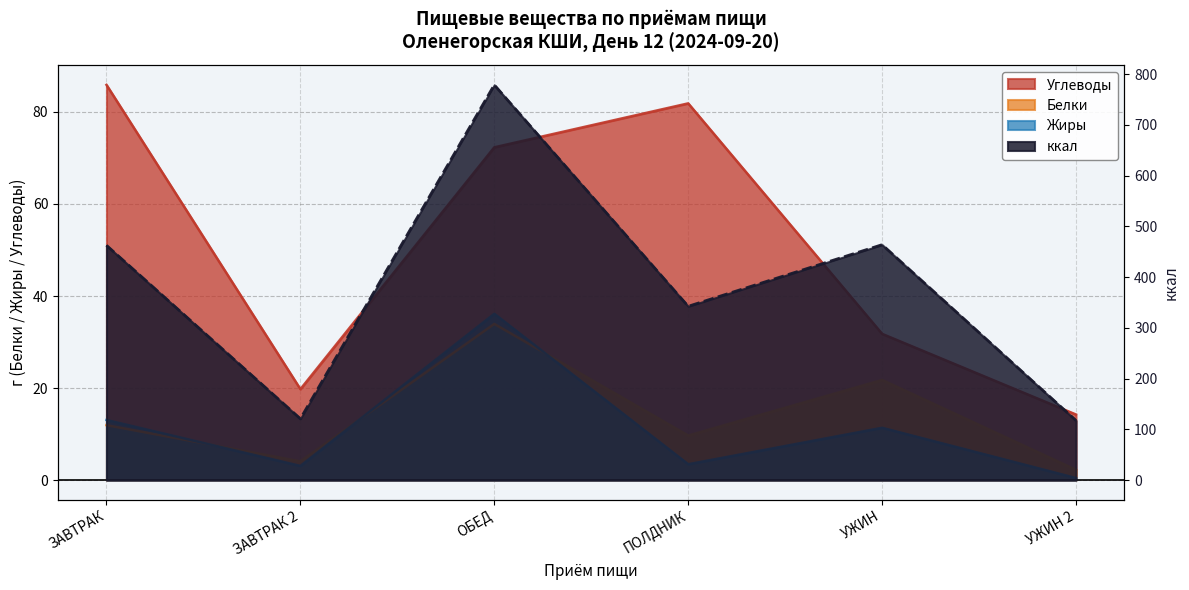

The value of Белки at ОБЕД is 21.3. True or false?

False